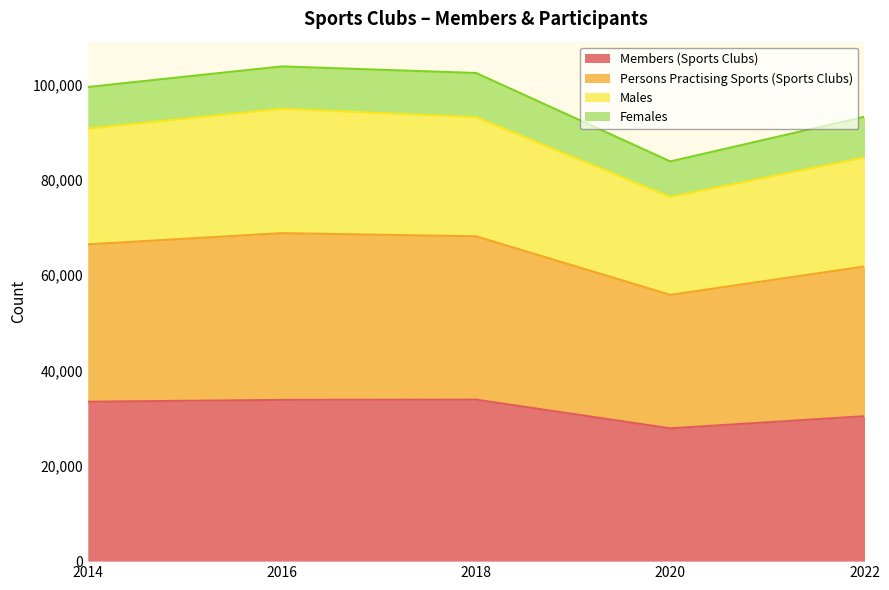

What is the smallest value displayed?

27855